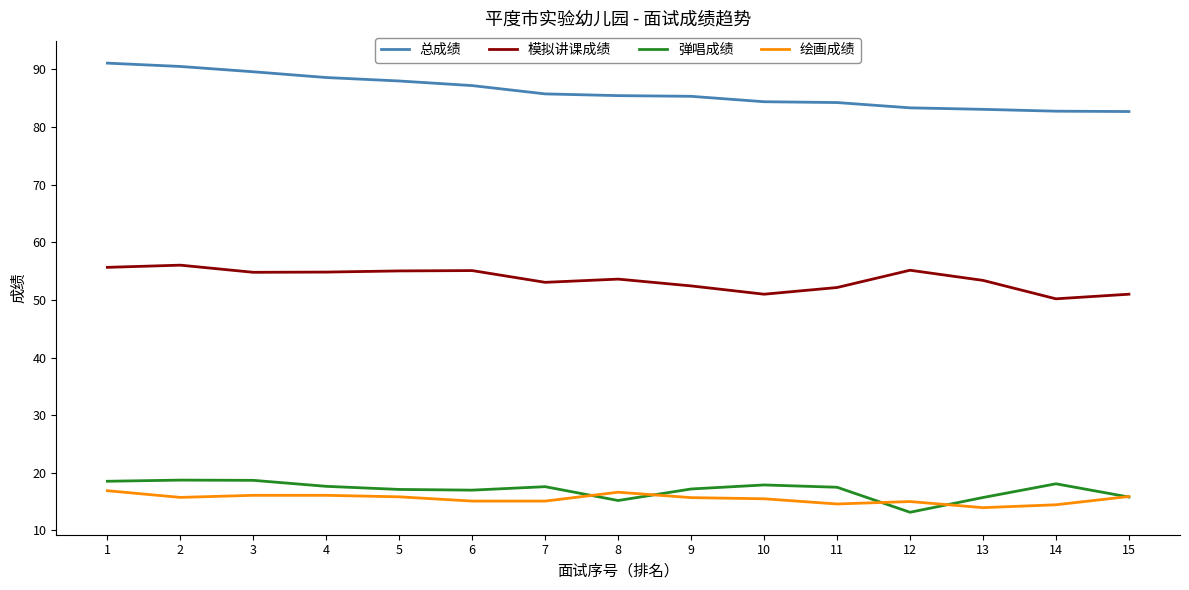

True or false: 模拟讲课成绩 and 绘画成绩 cross at least once.

False